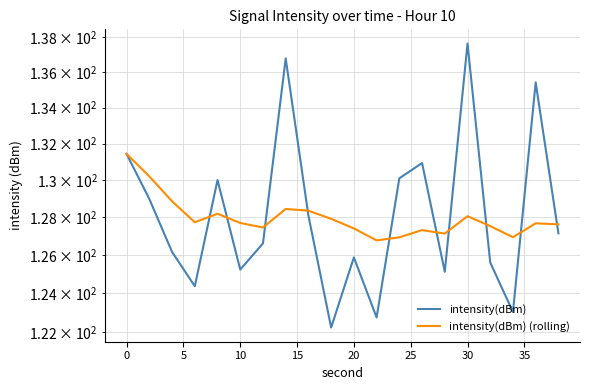

Reading right to left, list all the values displayed in this chart.

intensity(dBm): 127.1	135.4	123.0	125.6	137.6	125.1	130.9	130.1	122.8	125.9	122.2	128.1	136.8	126.6	125.2	130.0	124.4	126.2	129.0	131.4
intensity(dBm) (rolling): 127.6	127.7	126.9	127.5	128.1	127.1	127.3	126.9	126.8	127.4	127.9	128.3	128.4	127.5	127.7	128.2	127.7	128.9	130.2	131.4